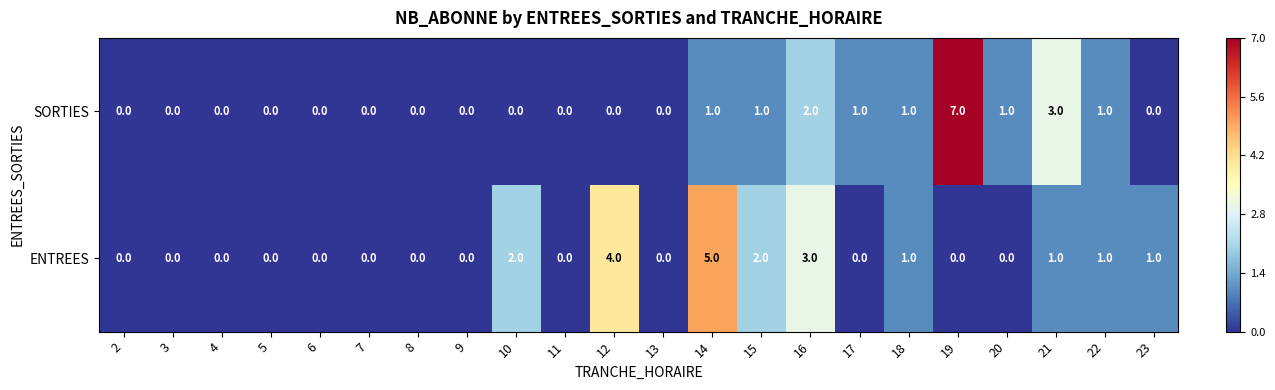

What is the difference between the maximum and minimum values in the ENTREES series?

5